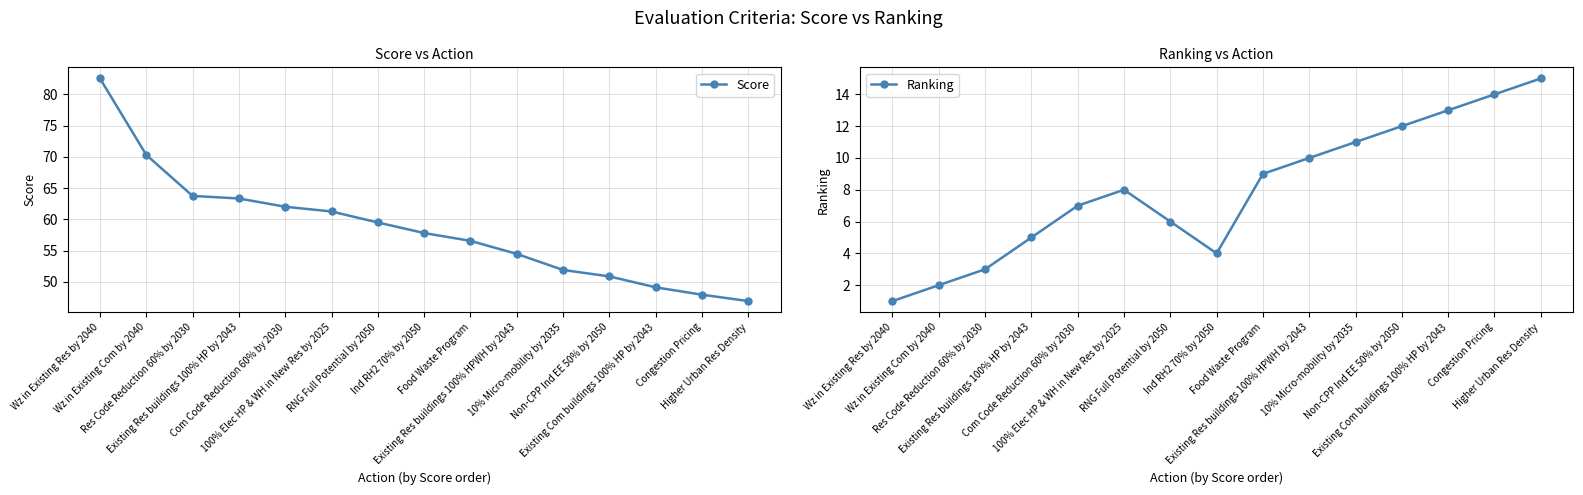

What are all the series names shown in the legend?

Score, Ranking